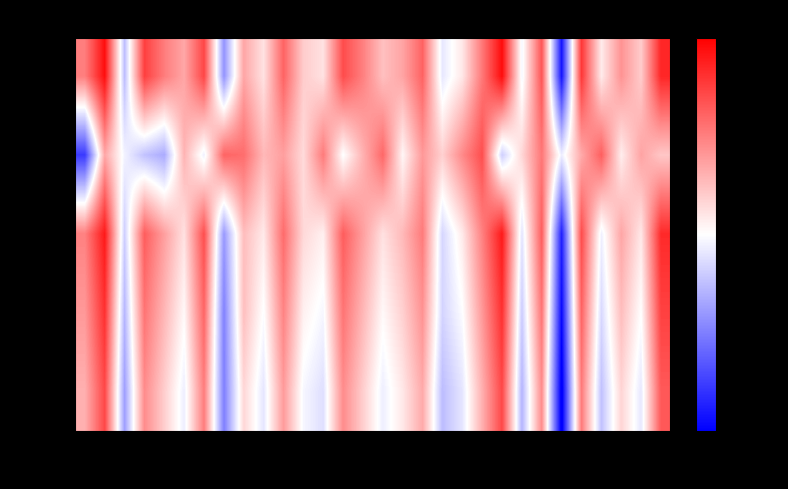

How many categories are shown in the chart?

30